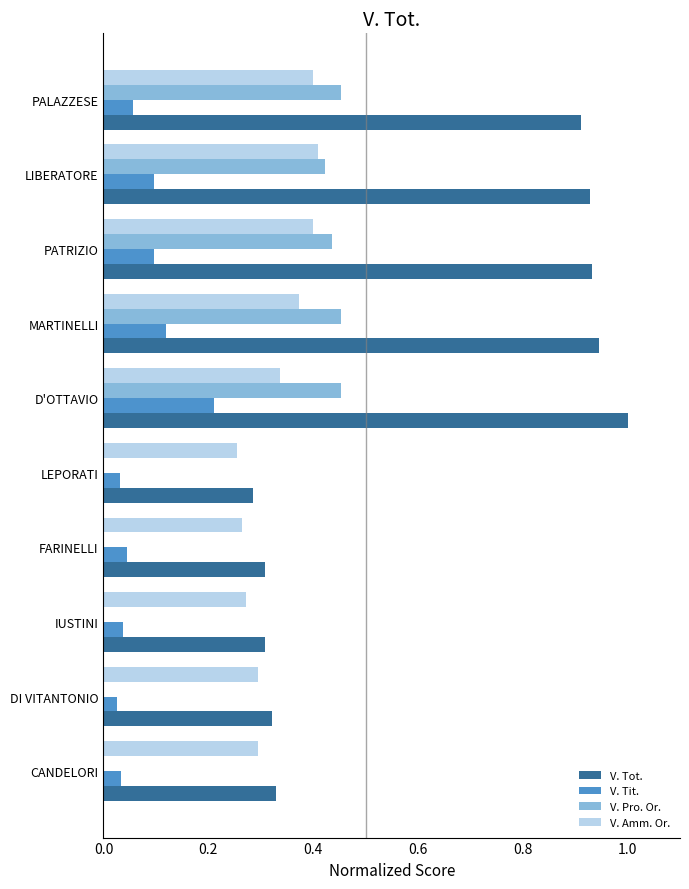

At which category is the sum across all series the highest?

D'OTTAVIO